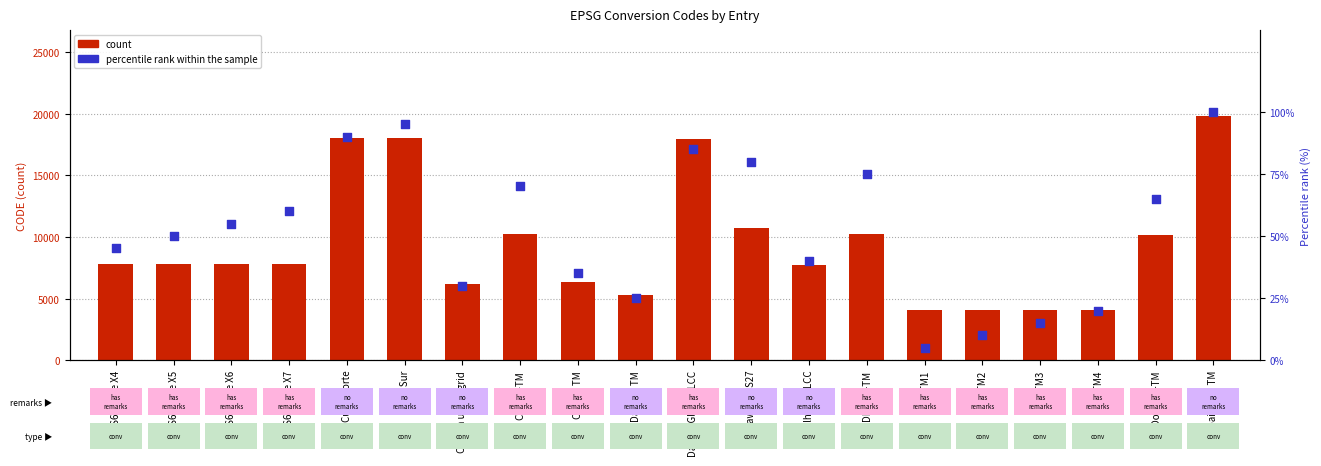

At how many categories does at least one series exceed 611?

20